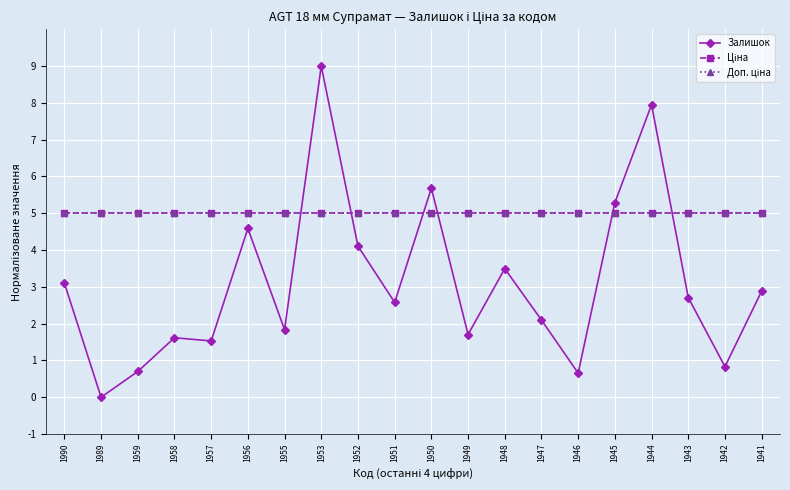

How many times do Доп. ціна and Залишок cross each other?

6